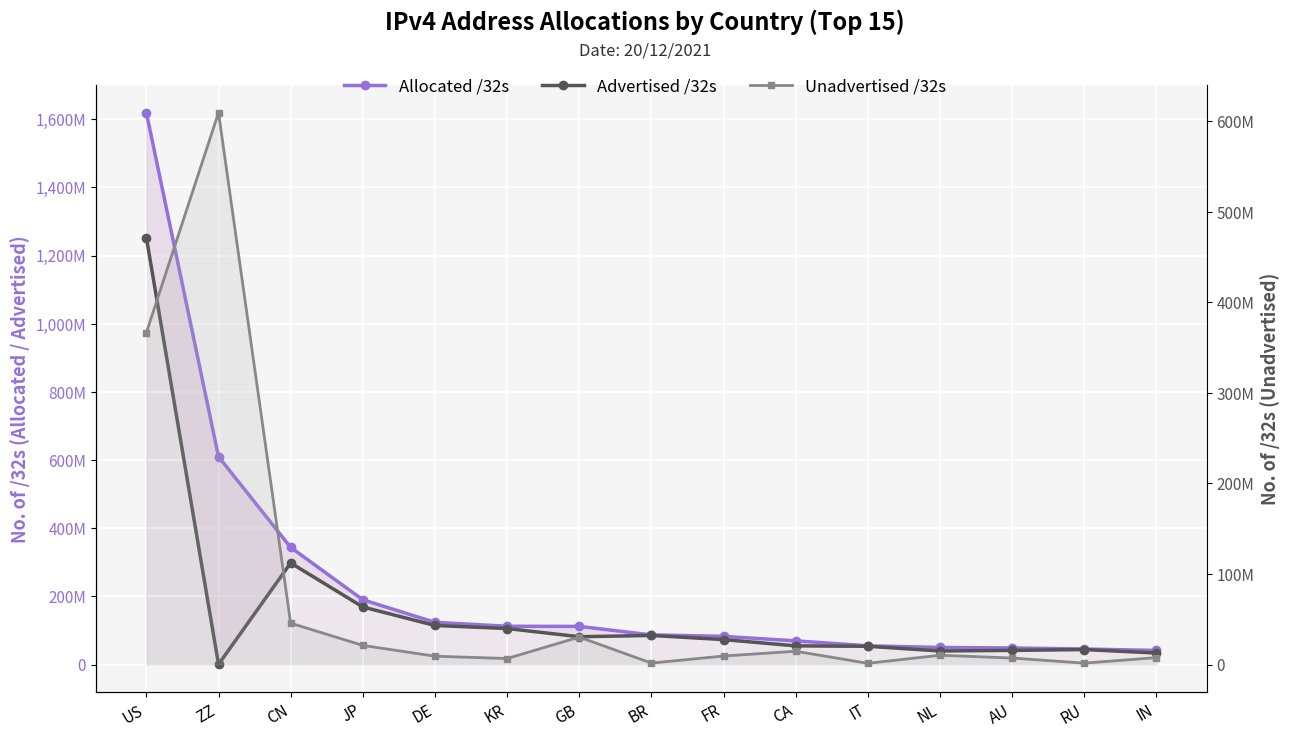

Between DE and IN, which series saw the biggest shift?

Allocated /32s